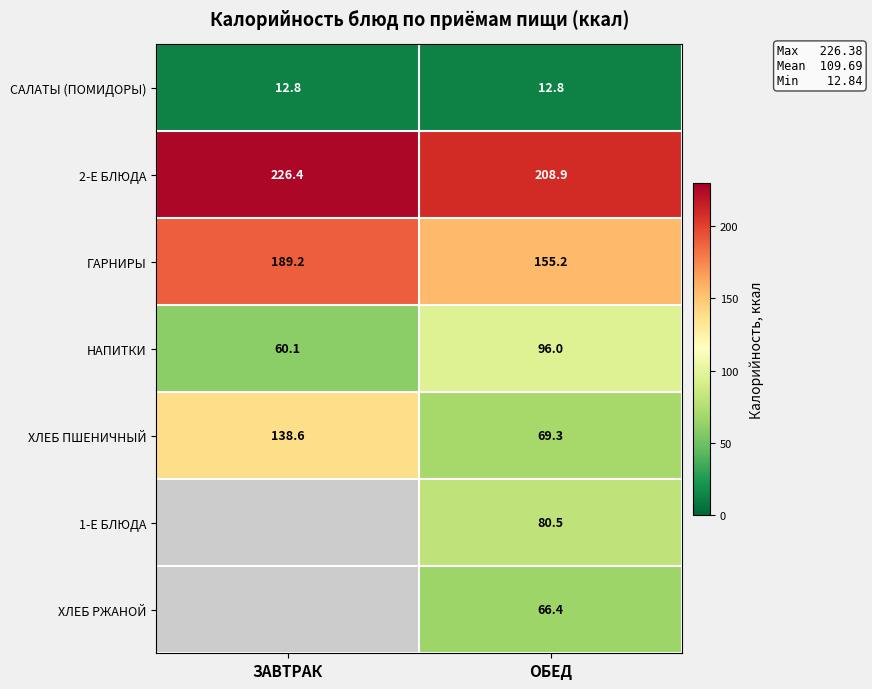

Is the value of ХЛЕБ ПШЕНИЧНЫЙ at ОБЕД greater than the value of САЛАТЫ (ПОМИДОРЫ) at ОБЕД?

Yes